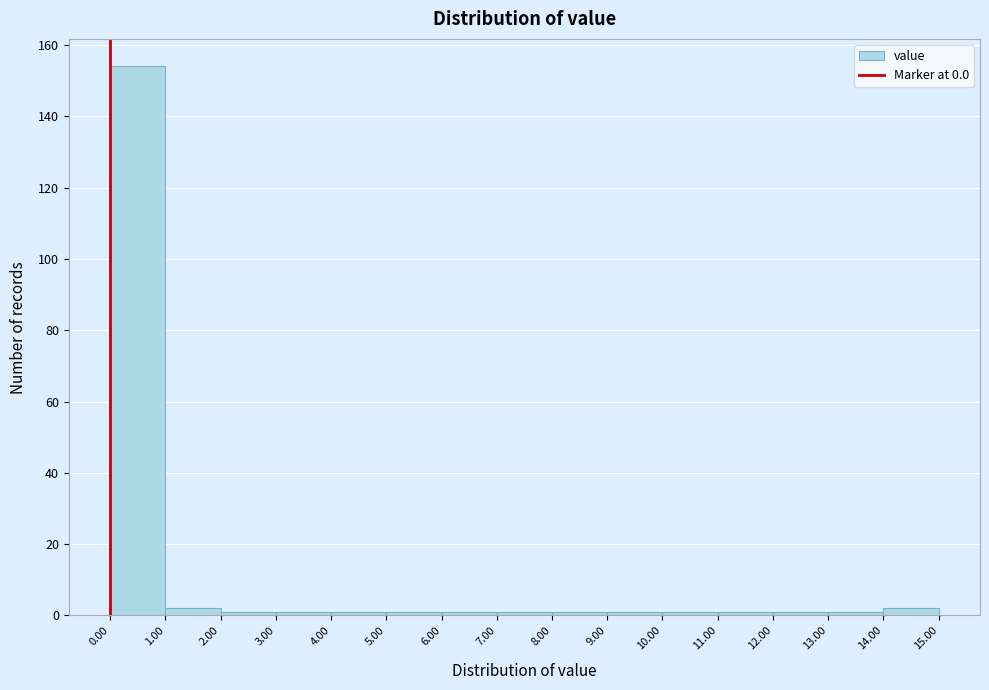

How tall is the bar that spans 1.00 to 2.00 on the x-axis? The values are not printed on the chart, so give them approximately, as read against the axis.

2